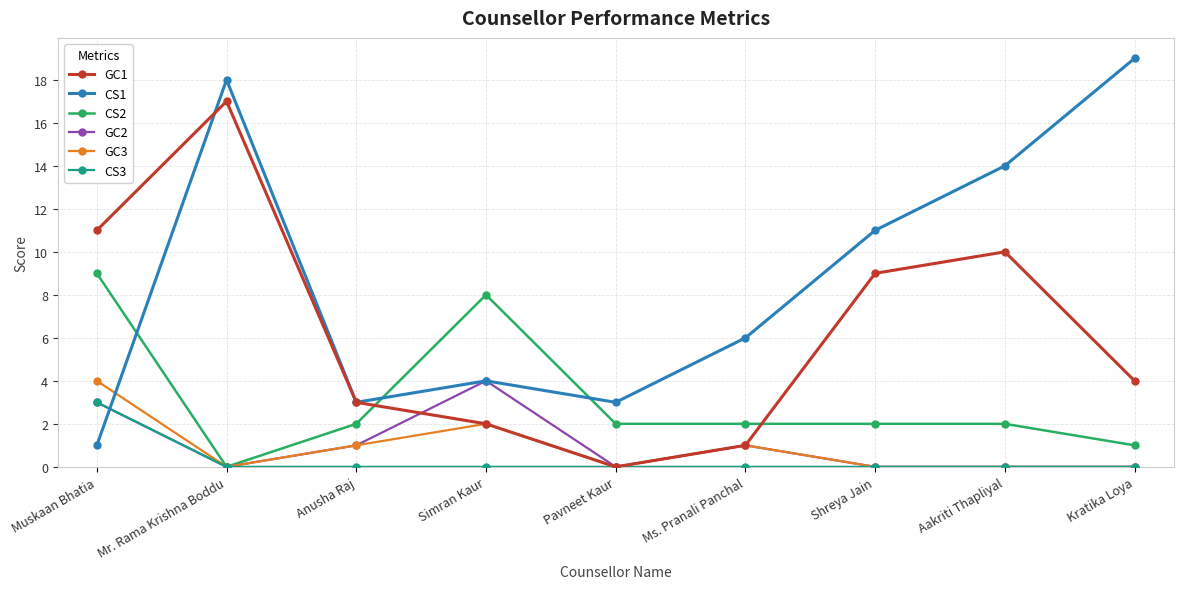

Is it true that GC1 equals 11 at Muskaan Bhatia?

True